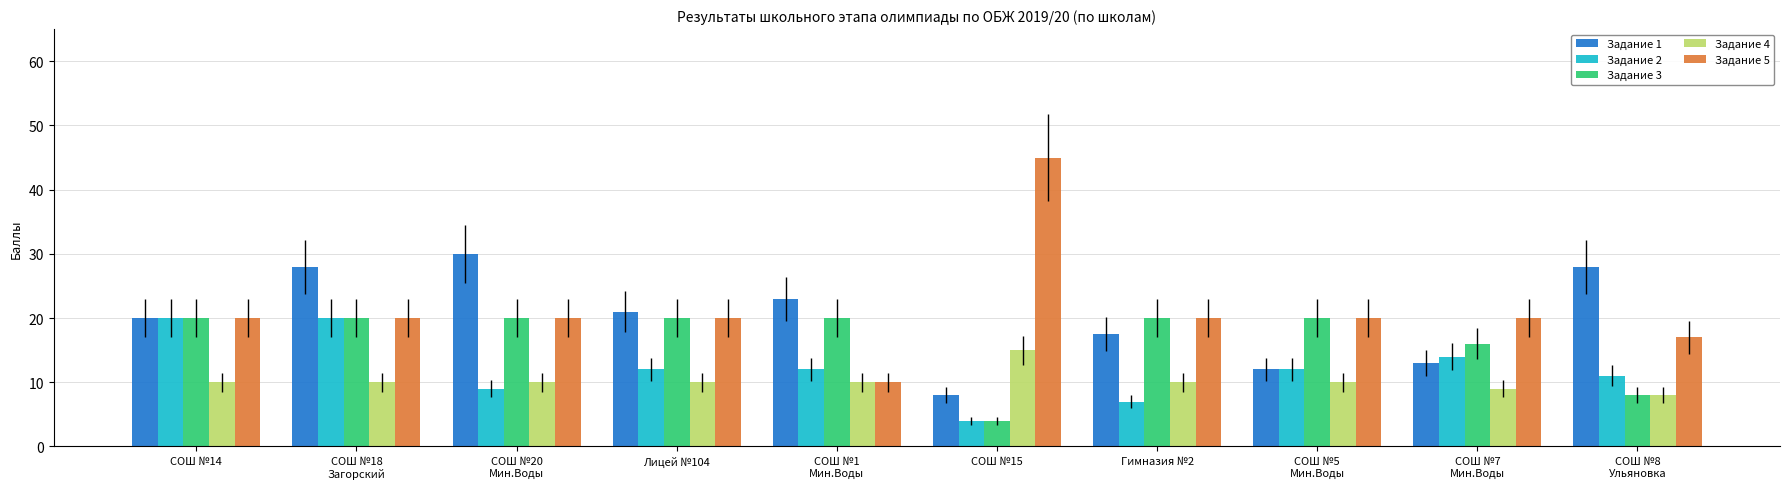

The value of Задание 5 at Лицей №104 is 20.0. True or false?

True